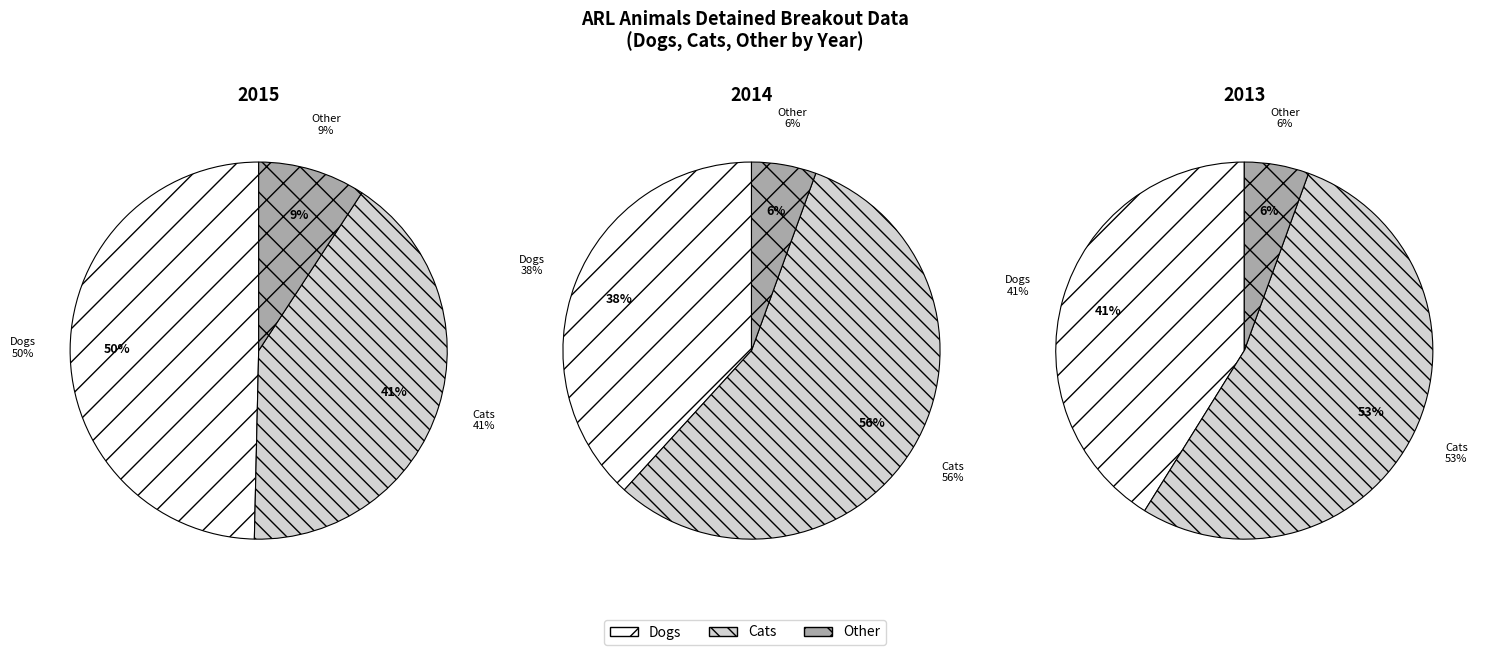

Rank the categories by 2014 value from highest to lowest.

Cats, Dogs, Other